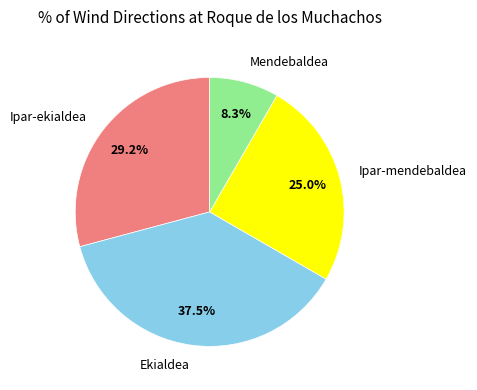

Is it true that Ipar-ekialdea is 17% of the pie?

False